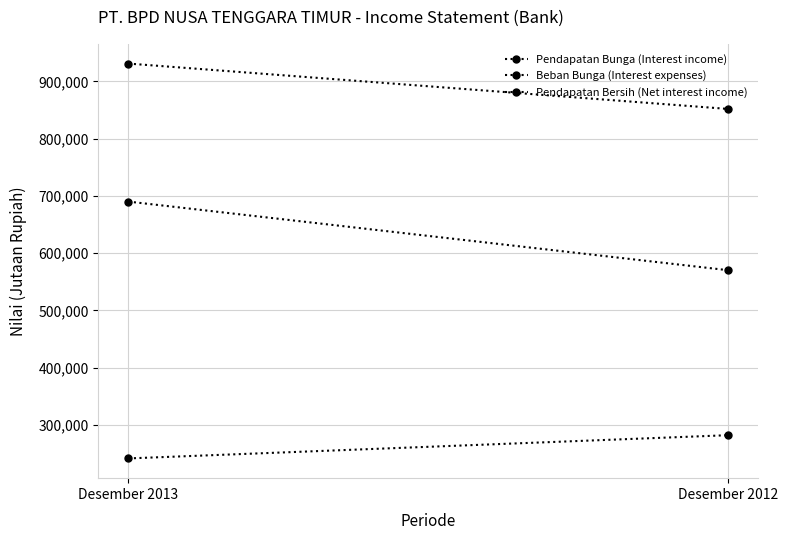

Reading right to left, list all the values displayed in this chart.

Pendapatan Bunga (Interest income): 852018	931311
Beban Bunga (Interest expenses): 281828	241223
Pendapatan Bersih (Net interest income): 570190	690088